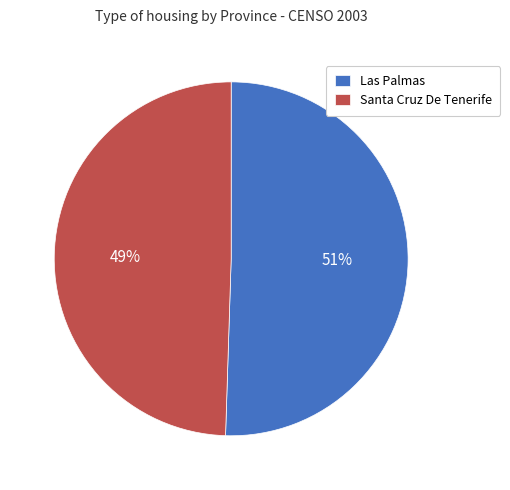

Which category has the biggest portion of the pie?

Las Palmas